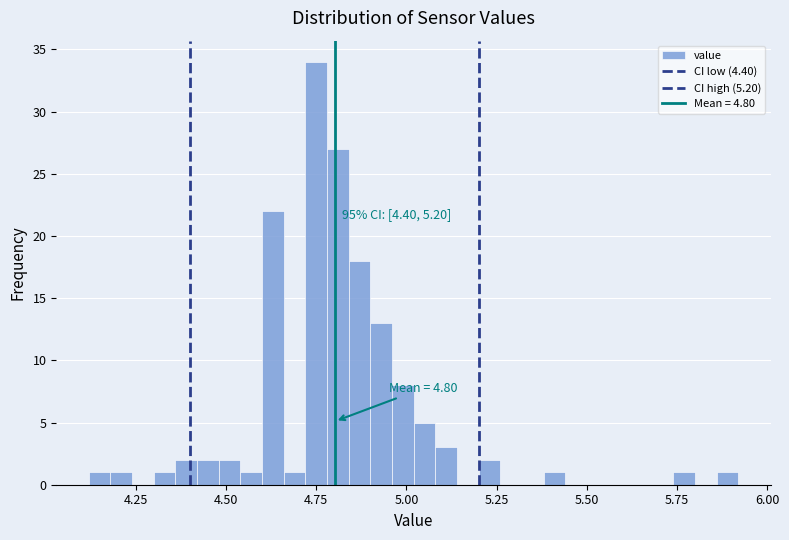

Around what value on the x-axis is the tallest bar? Give the approximate position of its centre, as read against the axis.

4.75